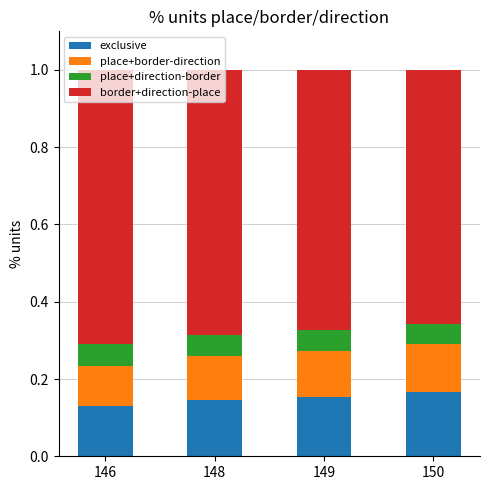

What is the sum of all exclusive values?

0.6